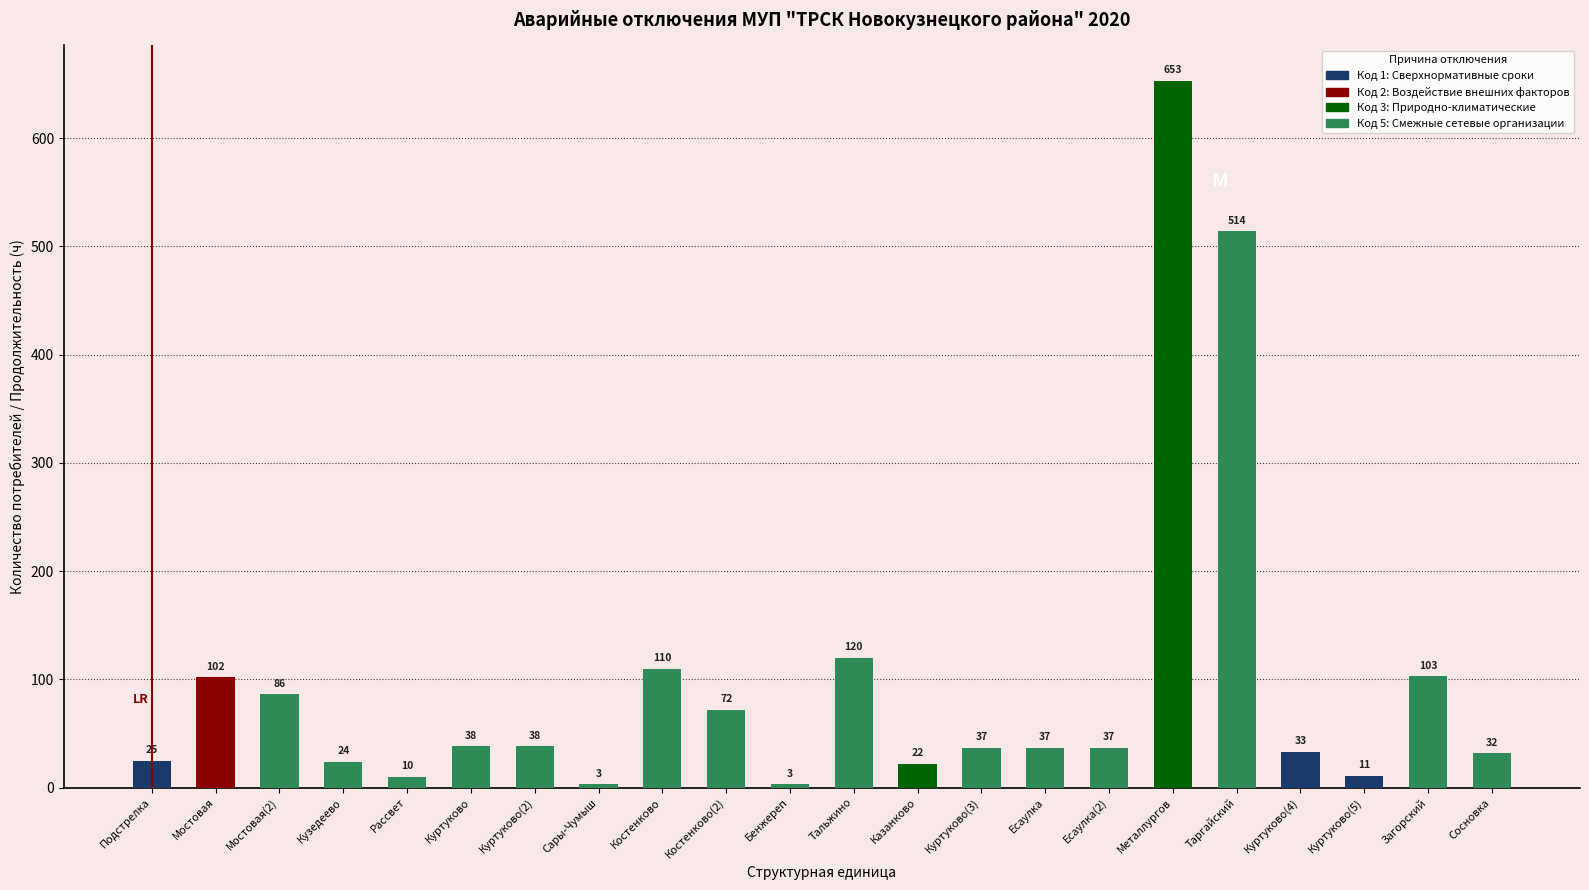

True or false: the data shows 1005 at Металлургов.

False